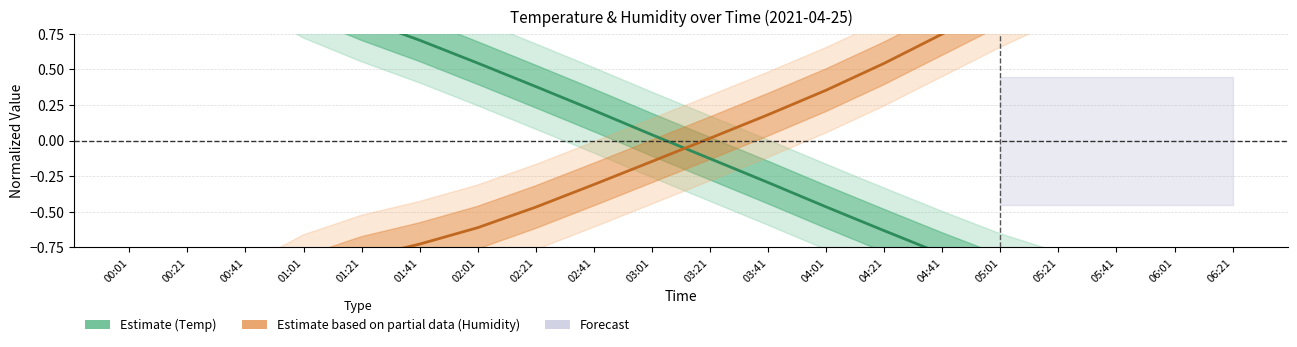

How many data points does each series have?

20